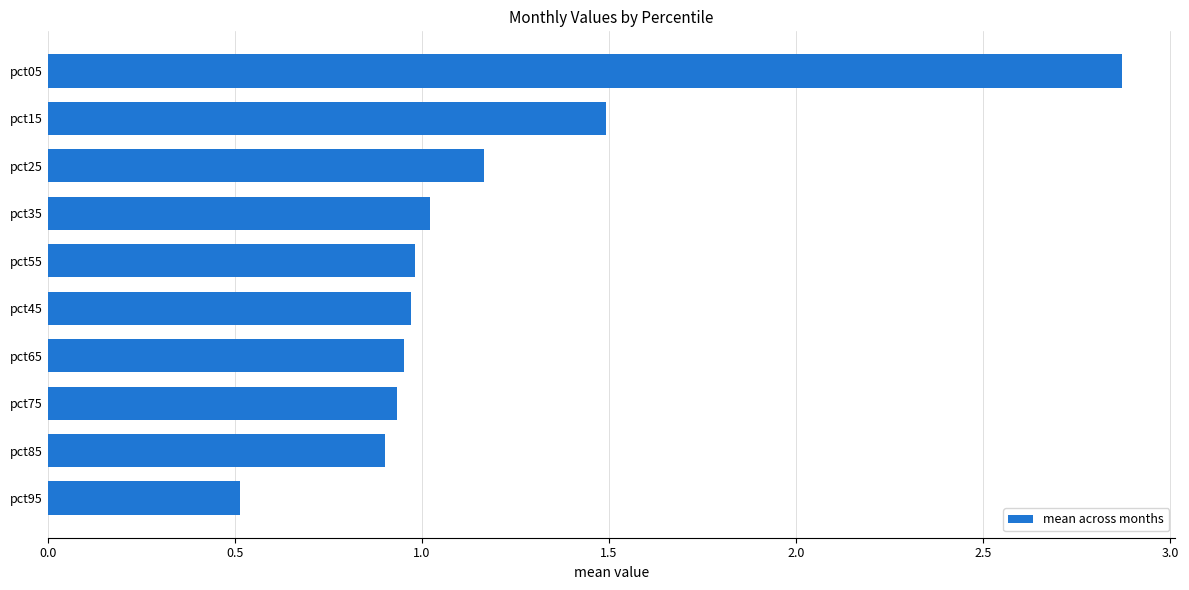

True or false: the data shows 0.3 at pct45.

False